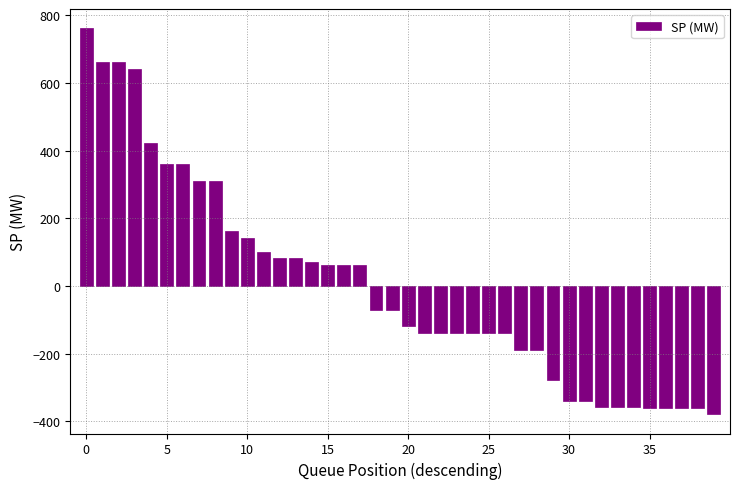

What is the value of the 19th bar from the left?

-71.5